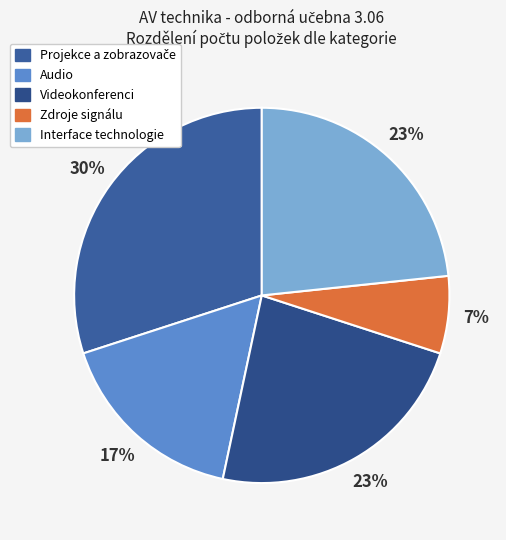

Count the number of slices in the pie.

5